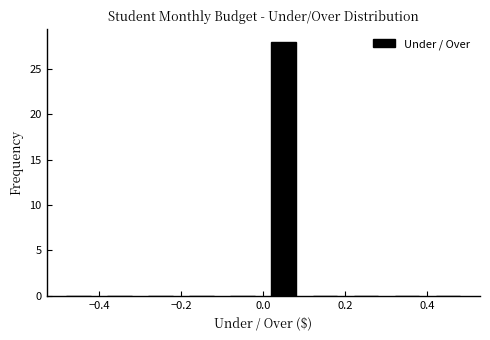

Reading left to right, transcribe this chart: for each bar, give the range it covers on the x-axis and its height. The values are not printed on the chart, so give them approximately, as read against the axis.

-0.5 to -0.4: 0
-0.4 to -0.3: 0
-0.3 to -0.2: 0
-0.2 to -0.1: 0
-0.1 to 0.0: 0
0.0 to 0.1: 28
0.1 to 0.2: 0
0.2 to 0.3: 0
0.3 to 0.4: 0
0.4 to 0.5: 0